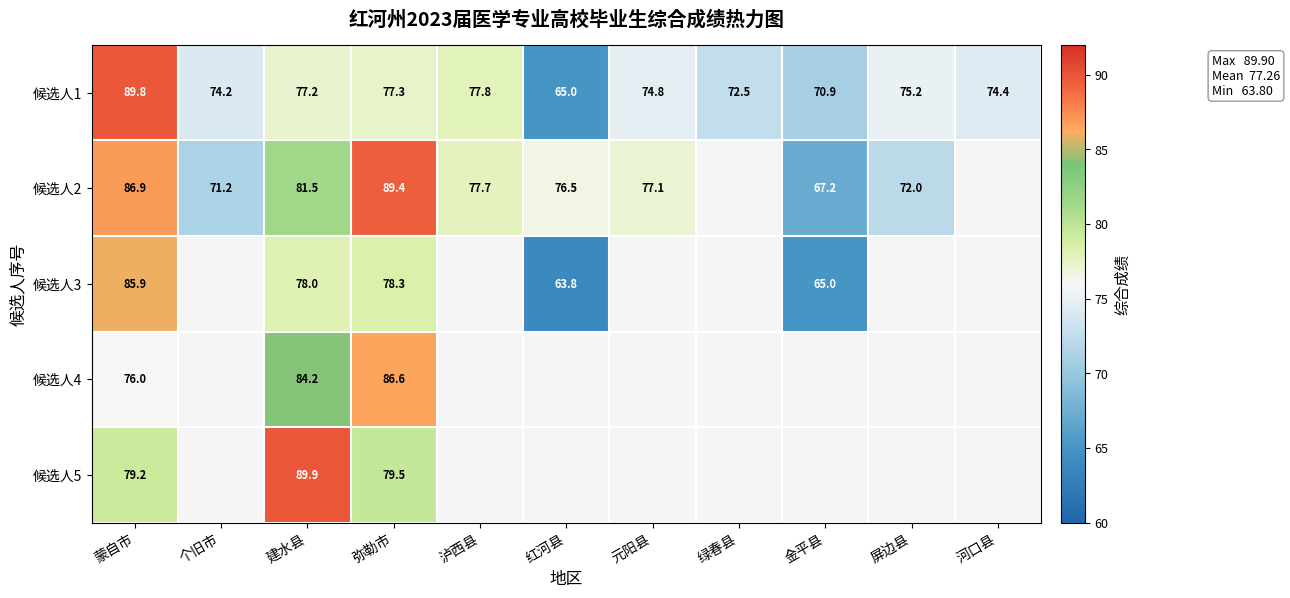

The value of 候选人3 at 弥勒市 is 78.3. True or false?

True